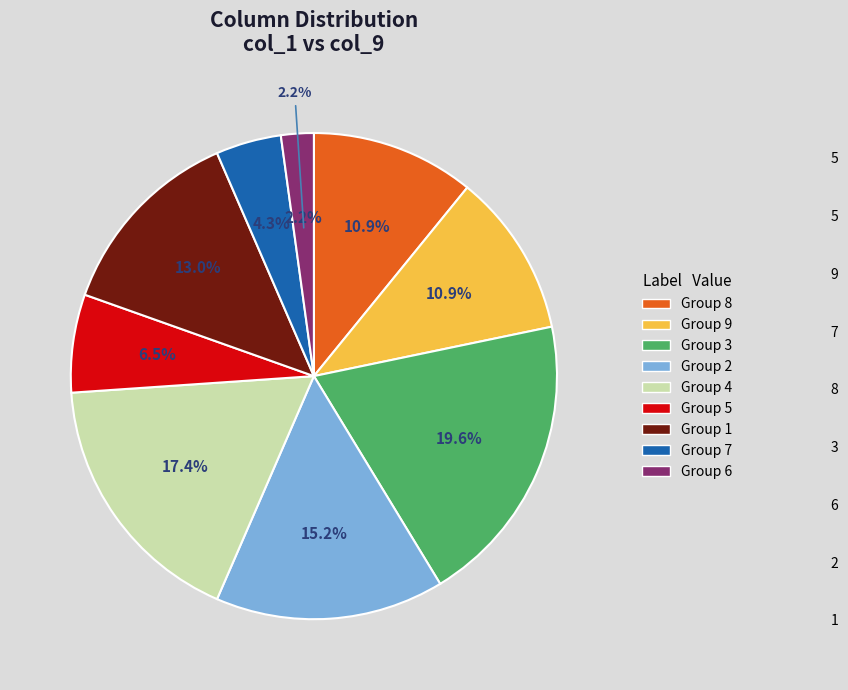

Which has a higher value, 5 or 8?

8